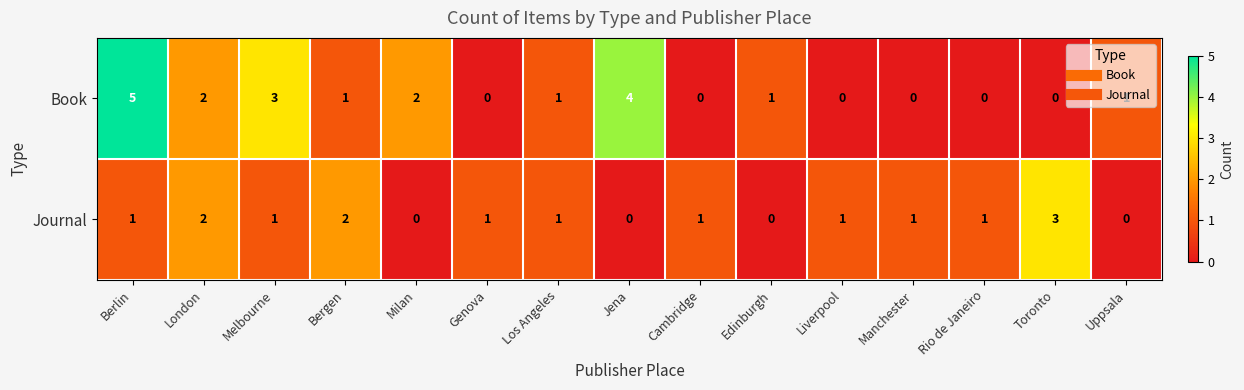

At which category is the sum across all series the highest?

Berlin